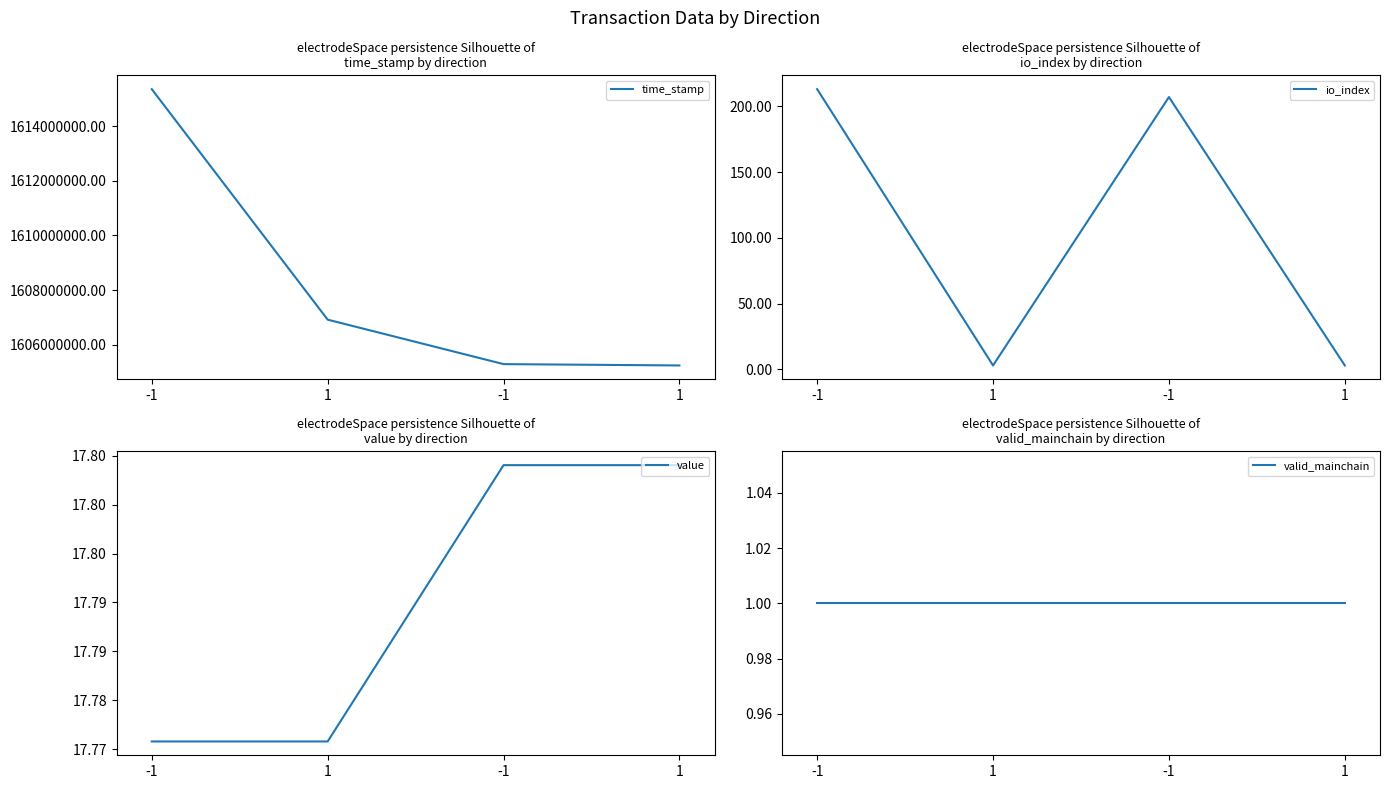

At which label does time_stamp reach its minimum?

1